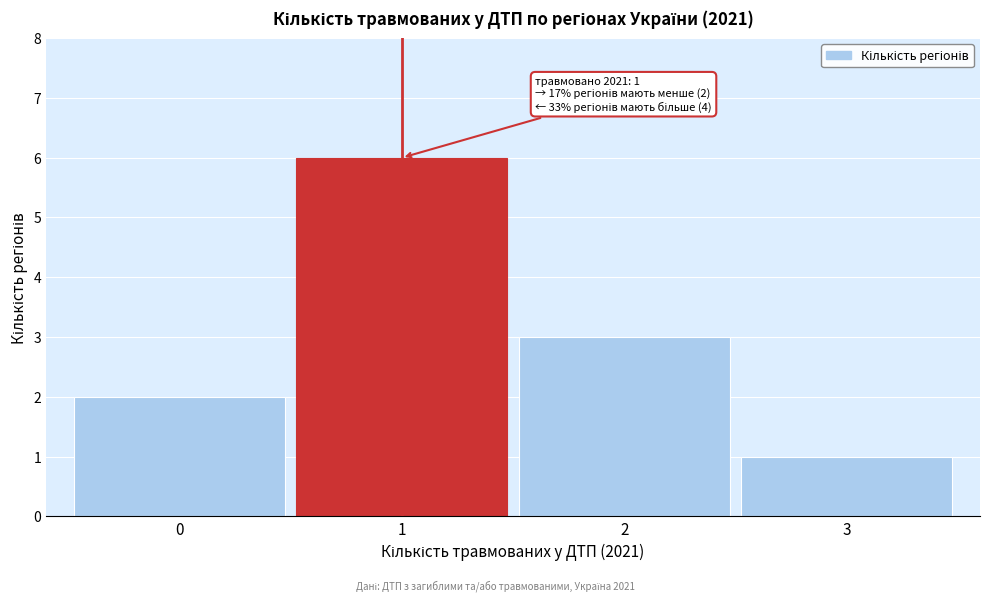

Which range on the x-axis has the tallest bar?

0.5 to 1.5